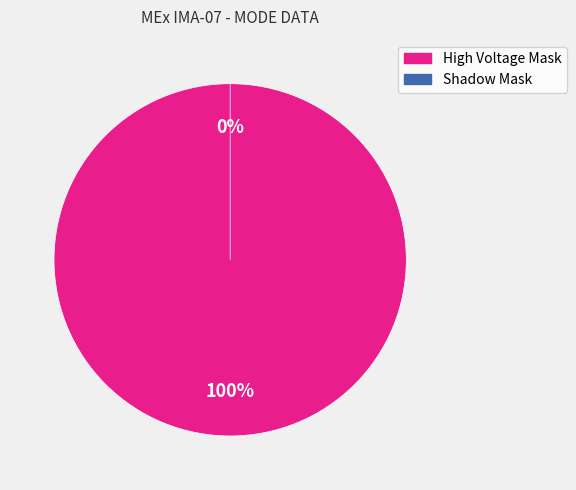

Which has a higher value, Shadow Mask or High Voltage Mask?

High Voltage Mask